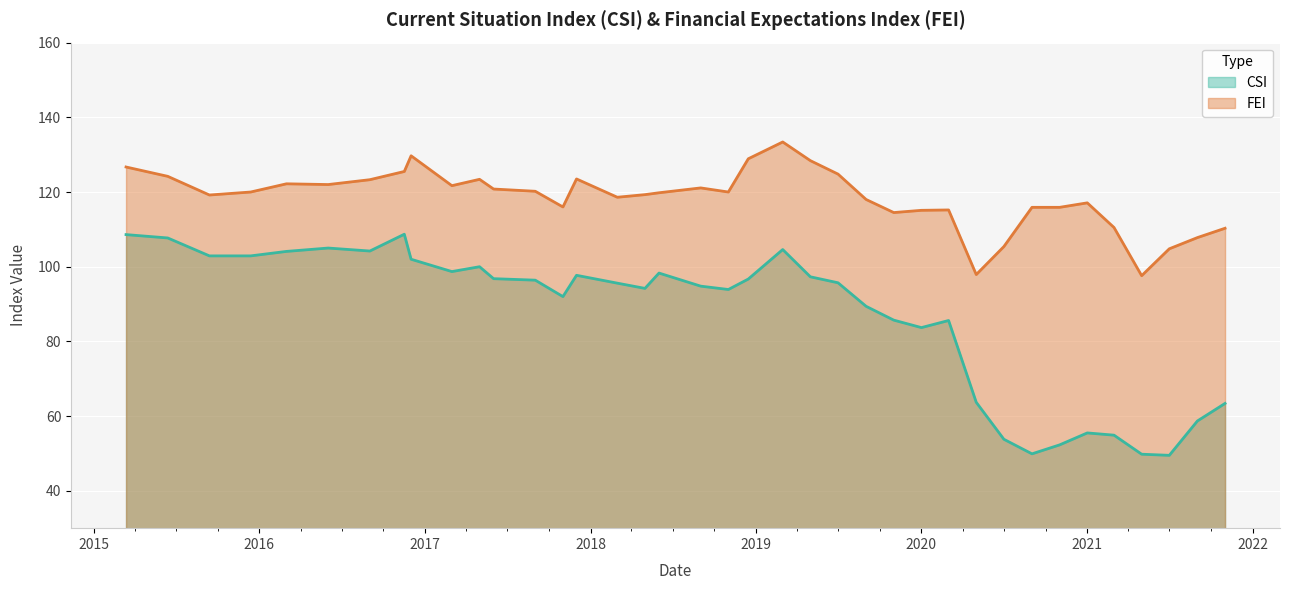

List the series in order of their peak value, highest first.

FEI, CSI